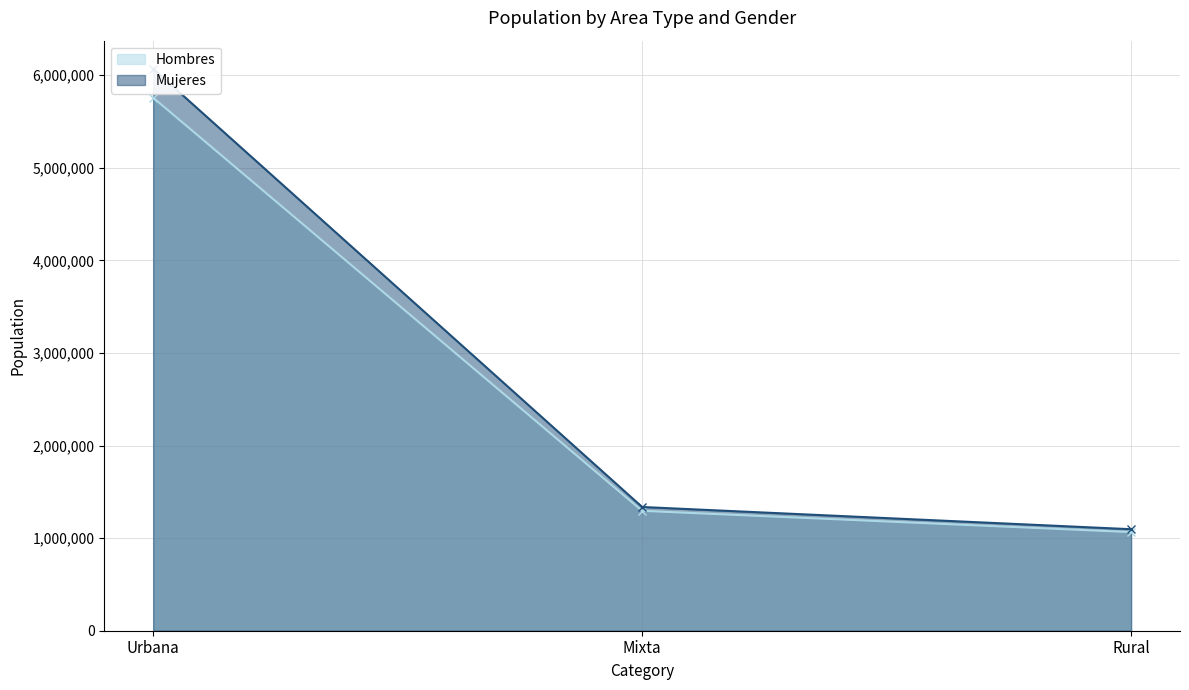

What is the difference between the maximum and minimum values in the Mujeres series?

4973227